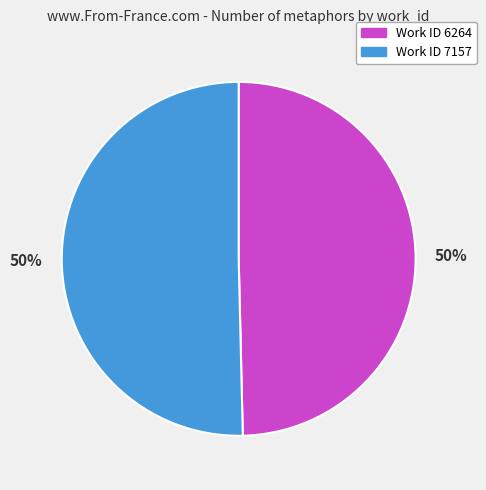

Do Work ID 7157 and Work ID 6264 together represent more than half of the pie?

Yes